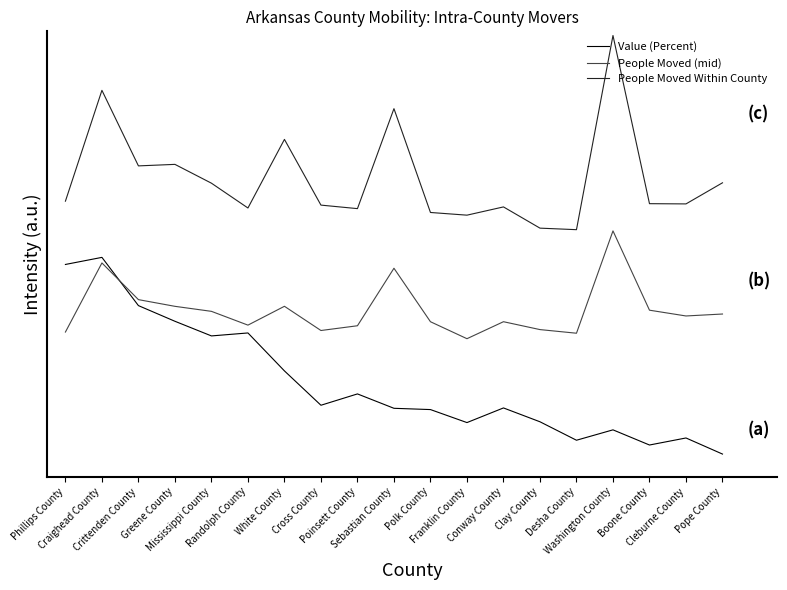

What is the value of the Value (Percent) point at the 14th from the left?

0.1